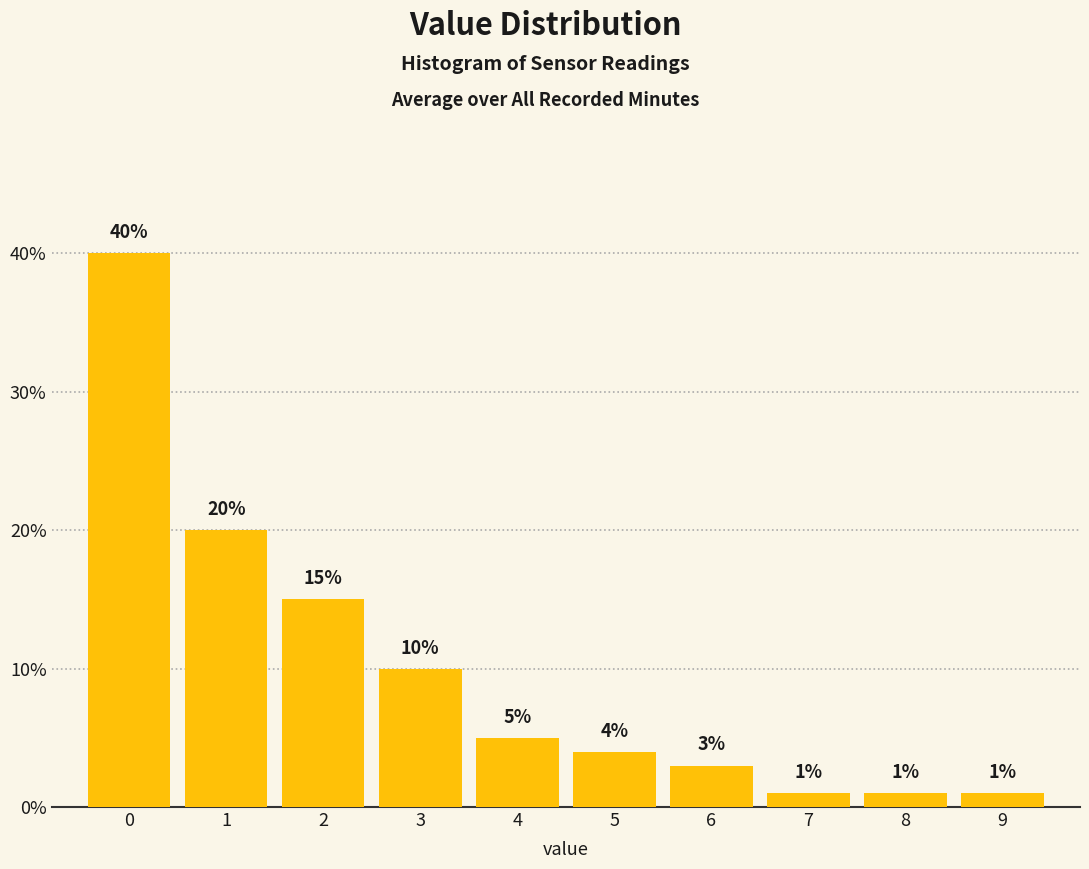

Reading left to right, list every bar in this chart as the range it spans on the x-axis followed by its height.

-0.5 to 0.5: 40
0.5 to 1.5: 20
1.5 to 2.5: 15
2.5 to 3.5: 10
3.5 to 4.5: 5
4.5 to 5.5: 4
5.5 to 6.5: 3
6.5 to 7.5: 1
7.5 to 8.5: 1
8.5 to 9.5: 1